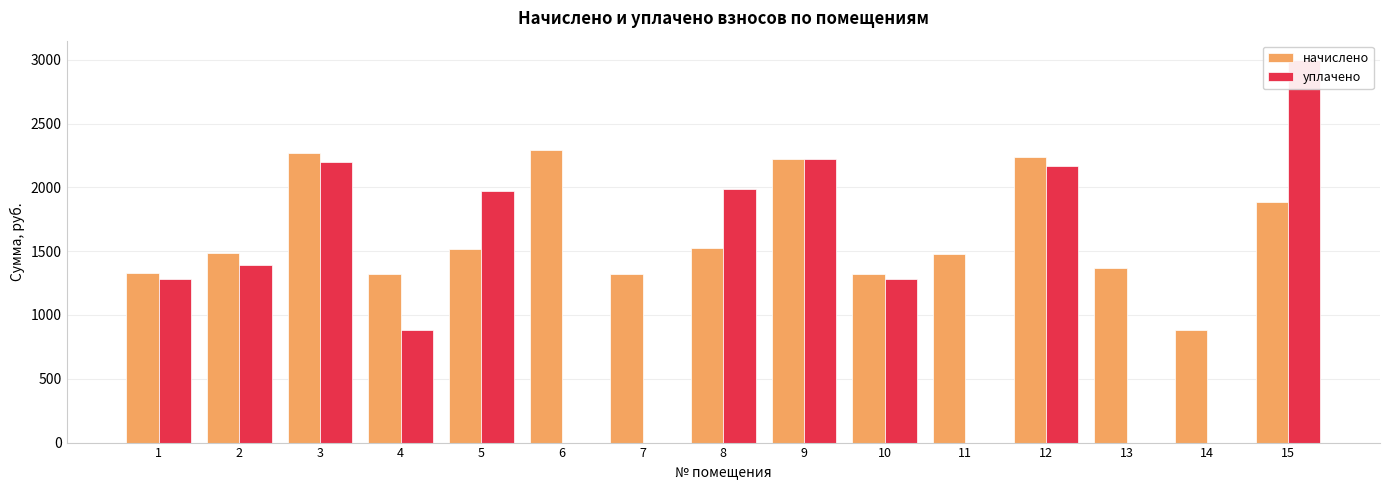

At which category is the sum across all series the highest?

15